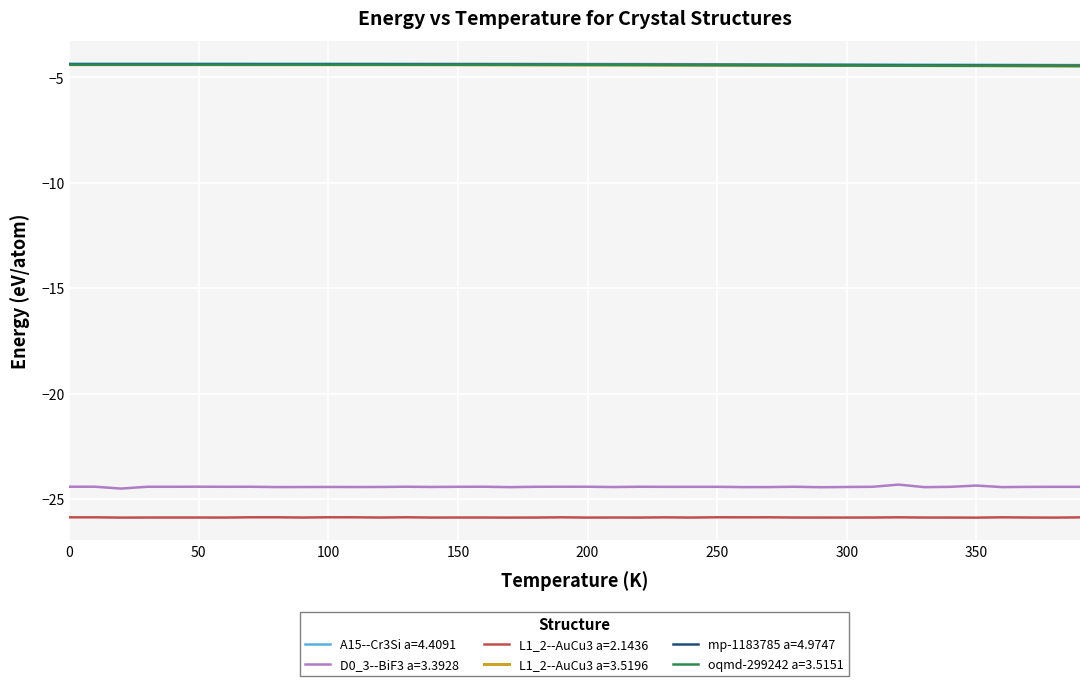

True or false: D0_3--BiF3 a=3.3928 and A15--Cr3Si a=4.4091 intersect in this chart.

False